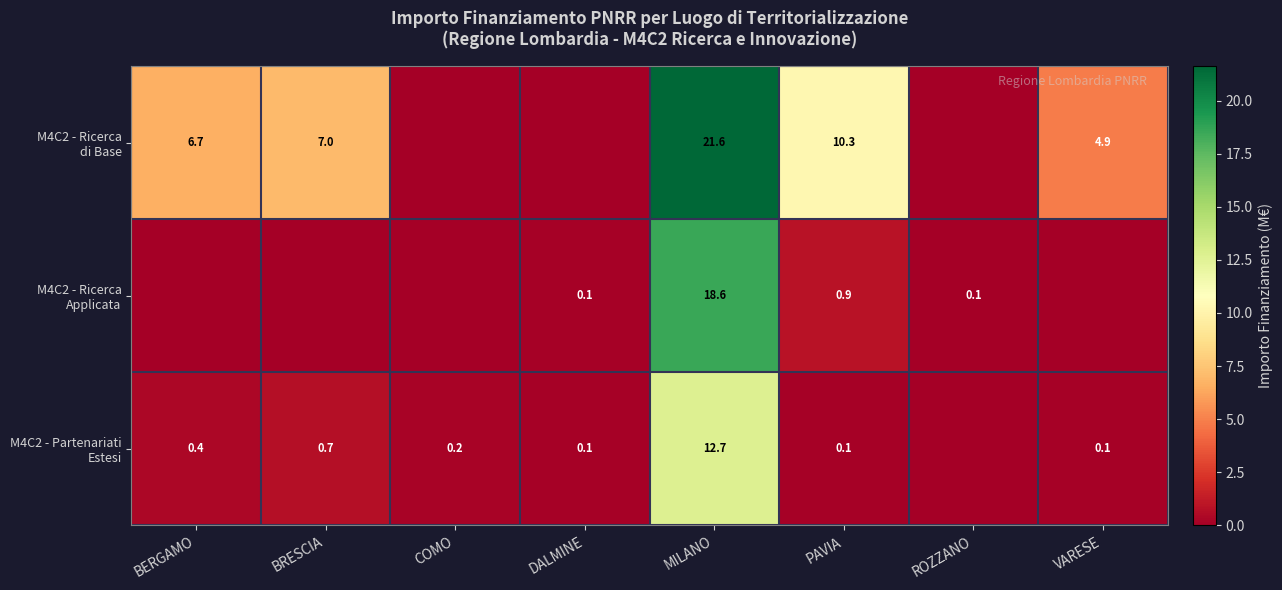

What is the average value of the M4C2 - Ricerca Applicata series?

2.5